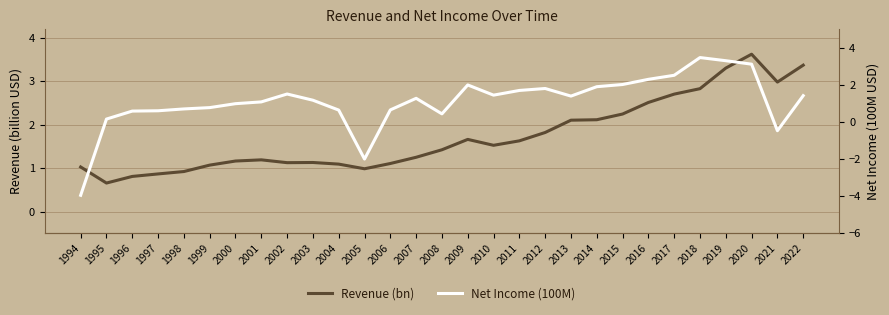

What is the value of the Net Income (100M) point at the 29th from the left?

1.4